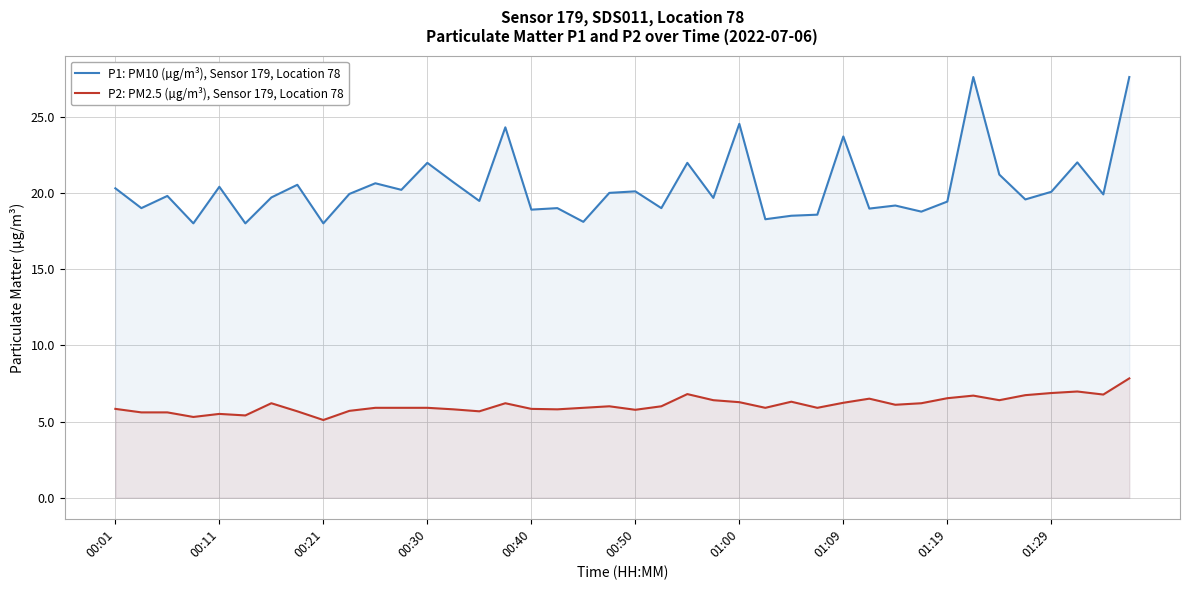

What is the lowest value of the P2: PM2.5 (µg/m³), Sensor 179, Location 78 series?

5.1